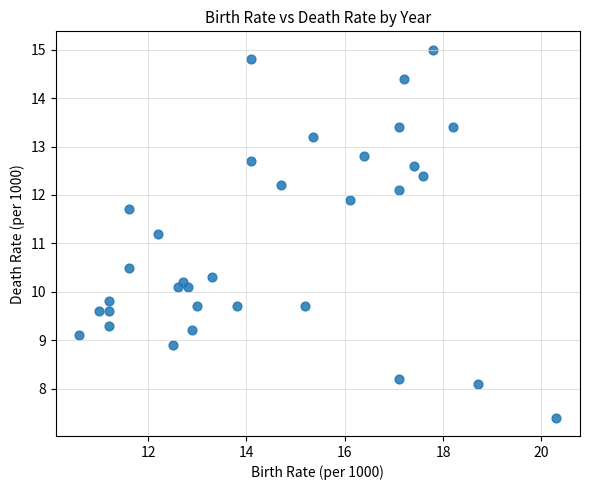

What is the range of X values (max minus min)?

9.7